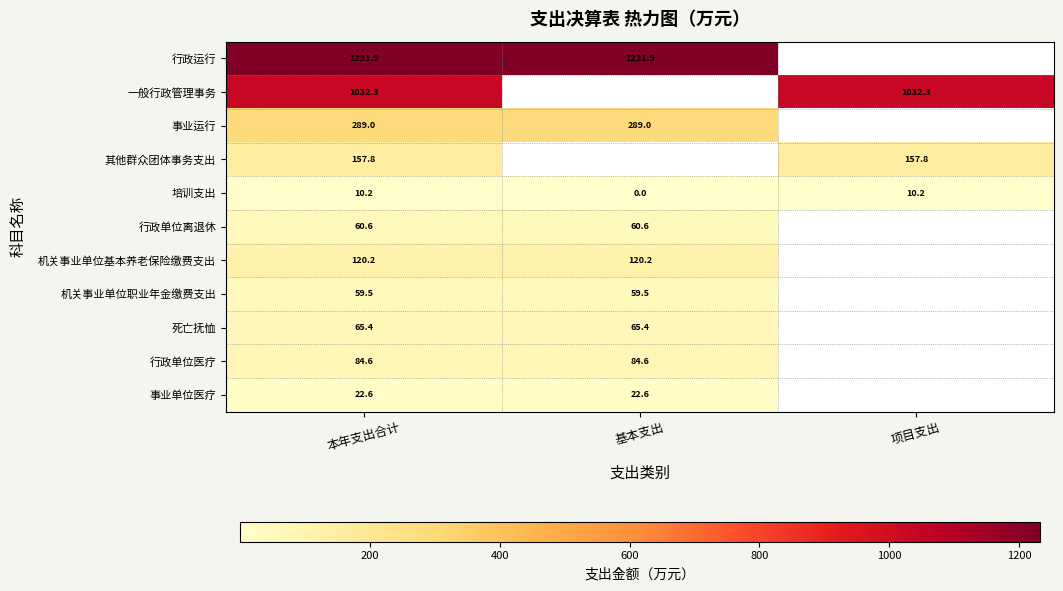

At which label does 培训支出 first exceed 10?

本年支出合计